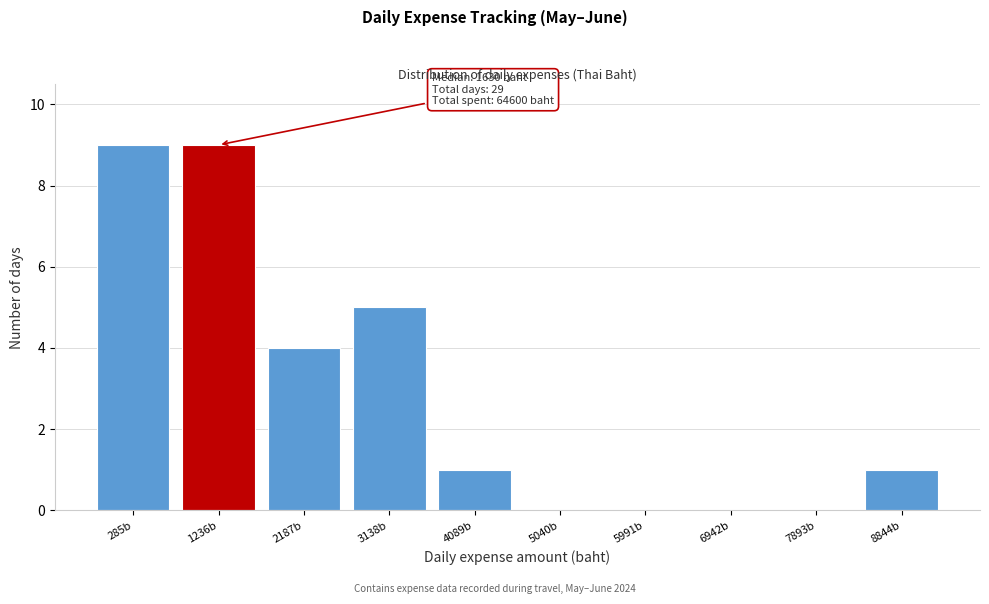

Reading left to right, transcribe all the data shown in this chart.

285b=9	1236b=9	2187b=4	3138b=5	4089b=1	5040b=0	5991b=0	6942b=0	7893b=0	8844b=1